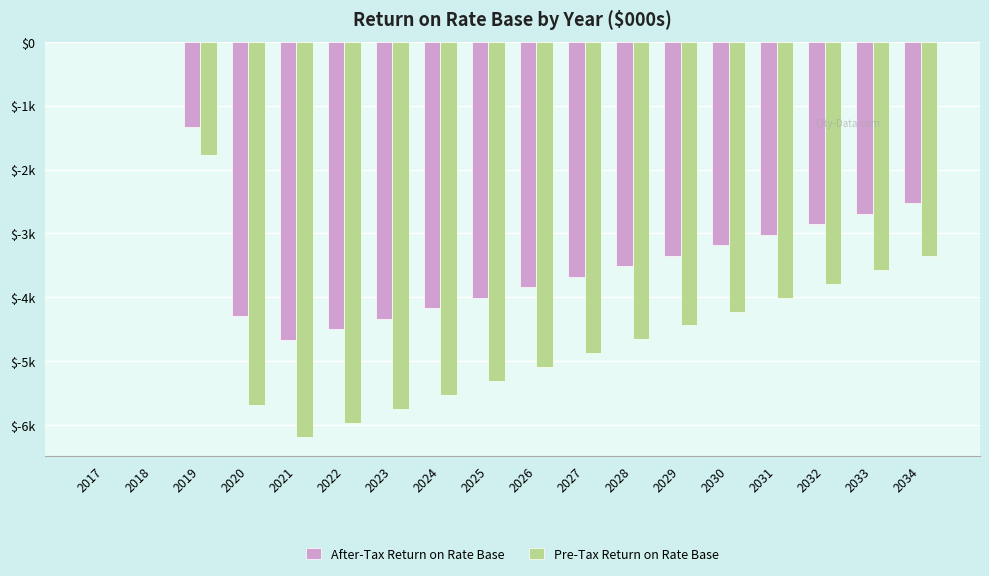

Which series has the largest range (max minus min)?

Pre-Tax Return on Rate Base